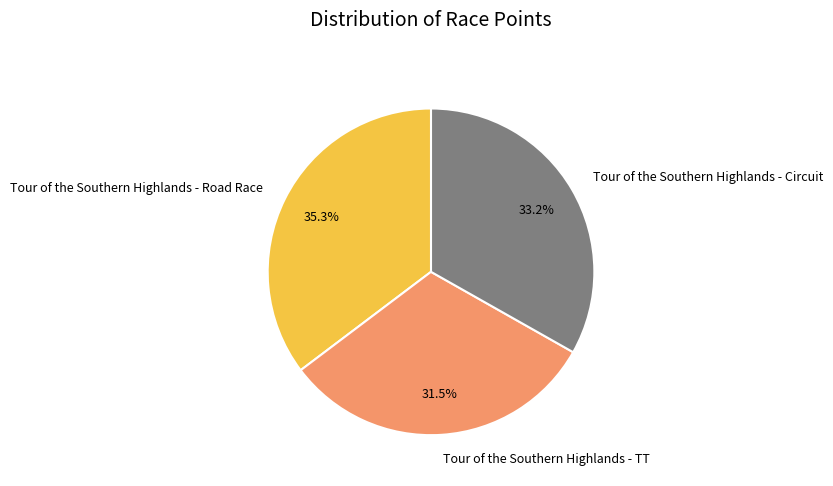

To the nearest percent, what portion does Tour of the Southern Highlands - Road Race represent?

35%